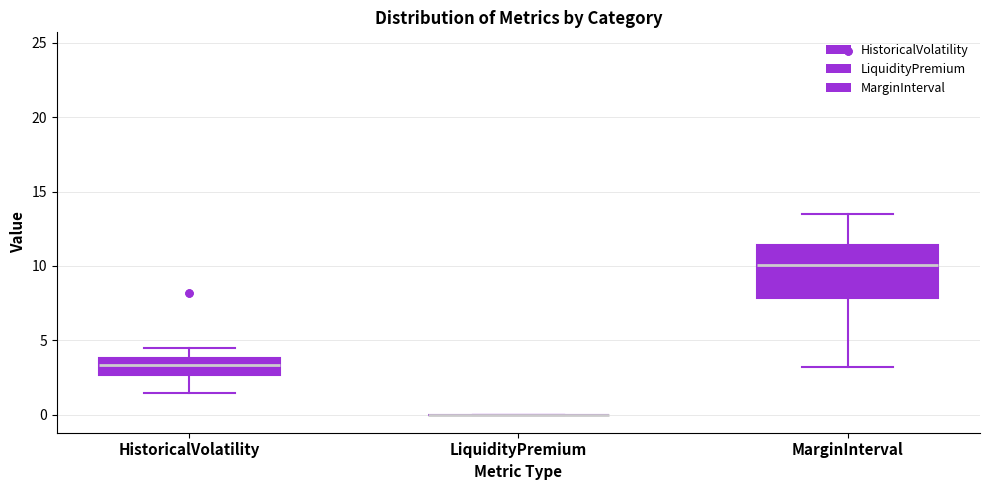

Comparing the boxes themselves (not the whiskers), which one is the tallest?

MarginInterval